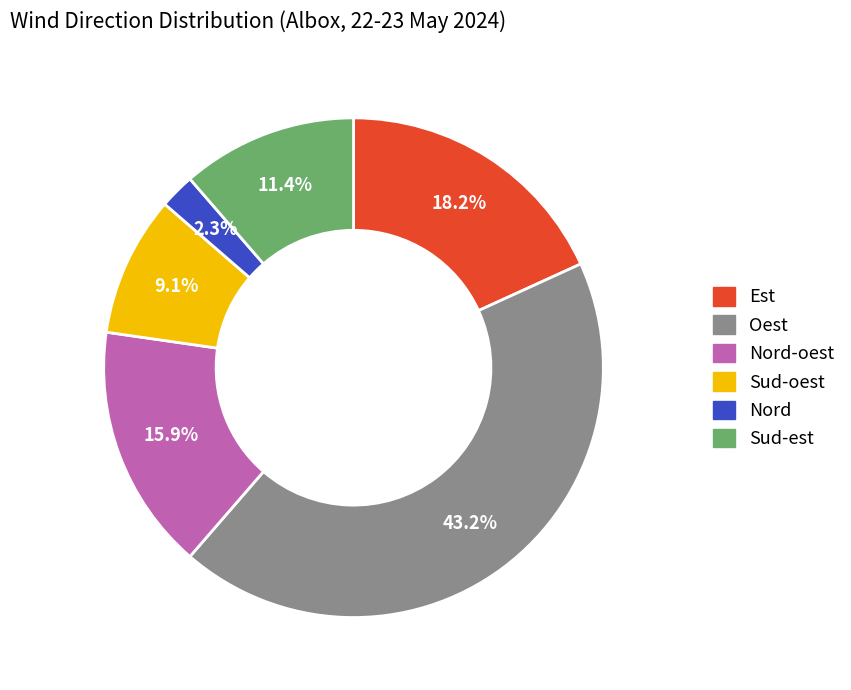

What is the smallest slice in the pie chart?

Nord